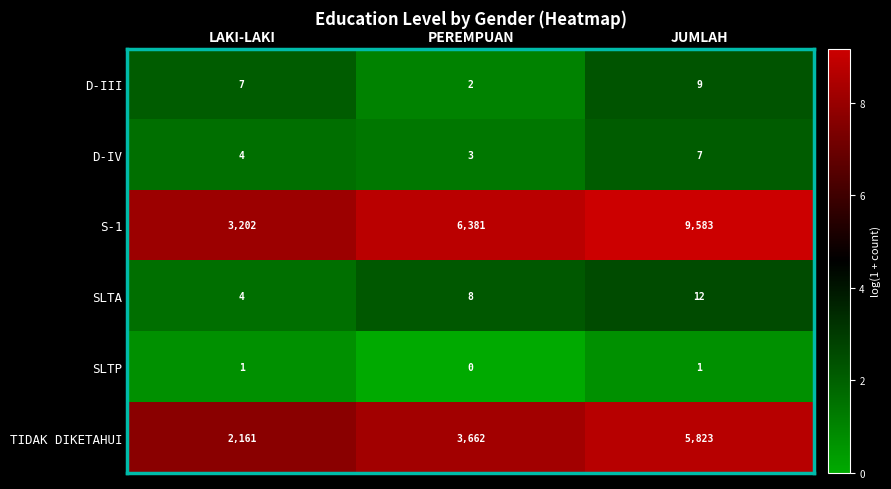

Which series has the largest range (max minus min)?

S-1